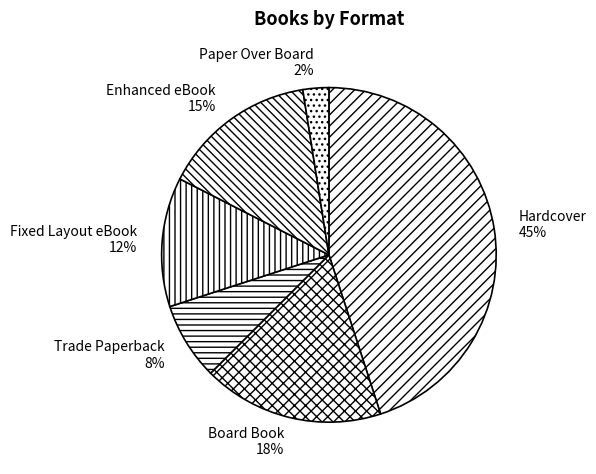

To the nearest percent, what is the combined percentage of Fixed Layout eBook and Board Book?

30%